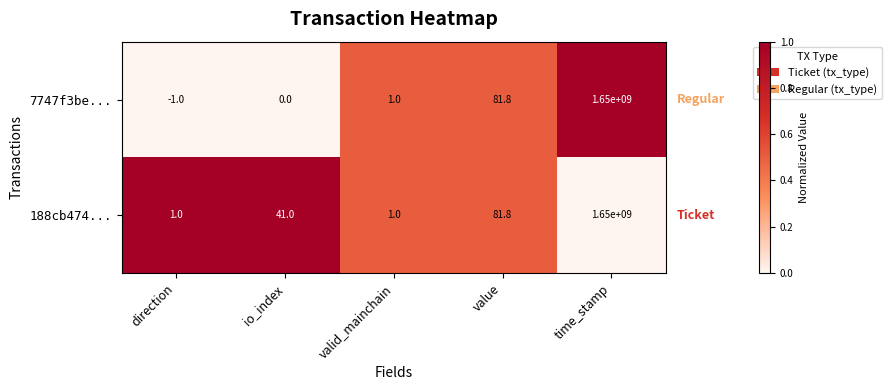

Rank the series at direction from highest to lowest value.

188cb474..., 7747f3be...